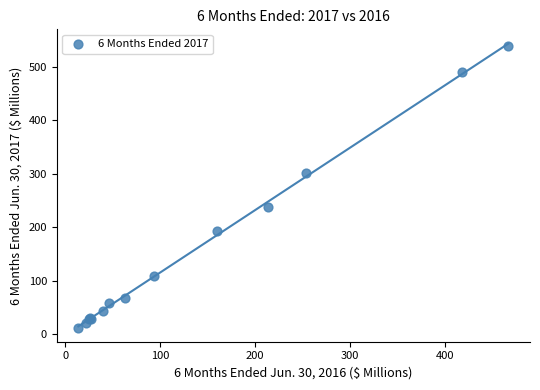

What Y value in the scatter plot is closest to 275?

301.3